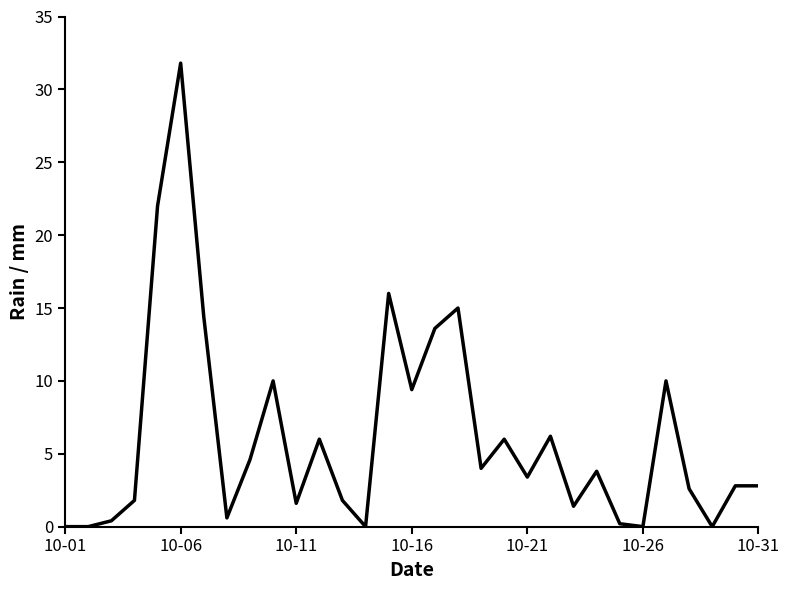

Reading left to right, transcribe all the data shown in this chart.

0.0	0.0	0.4	1.8	22.0	31.8	14.4	0.6	4.6	10.0	1.6	6.0	1.8	0.0	16.0	9.4	13.6	15.0	4.0	6.0	3.4	6.2	1.4	3.8	0.2	0.0	10.0	2.6	0.0	2.8	2.8